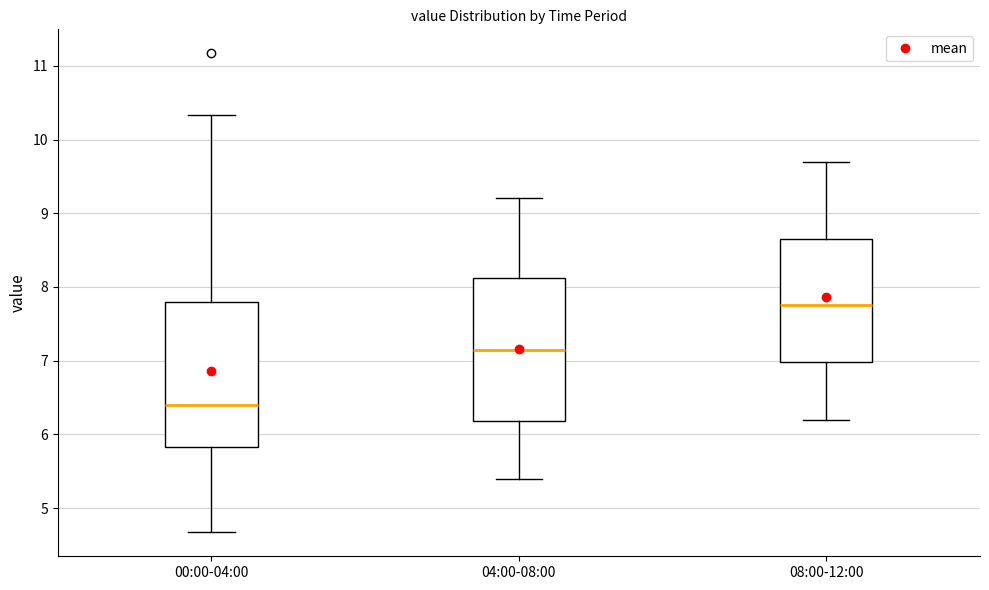

Reading left to right, transcribe this box plot: for each box, give where its median line is, the range the box spans, and where its two whiskers end, as read against the y-axis. The values are not printed on the chart, so give them approximately, as read against the axis.

00:00-04:00: median 6.4, box 5.8 to 7.8, whiskers 4.7 to 10.3
04:00-08:00: median 7.2, box 6.2 to 8.1, whiskers 5.4 to 9.2
08:00-12:00: median 7.8, box 7.0 to 8.7, whiskers 6.2 to 9.7